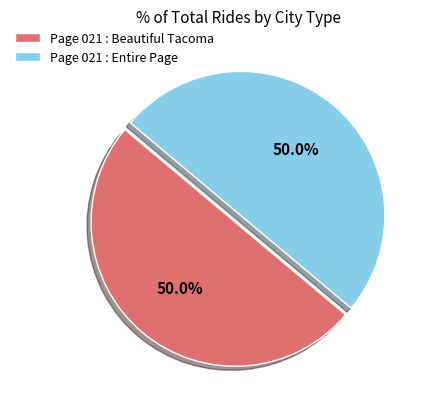

What is the ratio of the value at Page 021 : Beautiful Tacoma to the value at Page 021 : Entire Page?

1.0